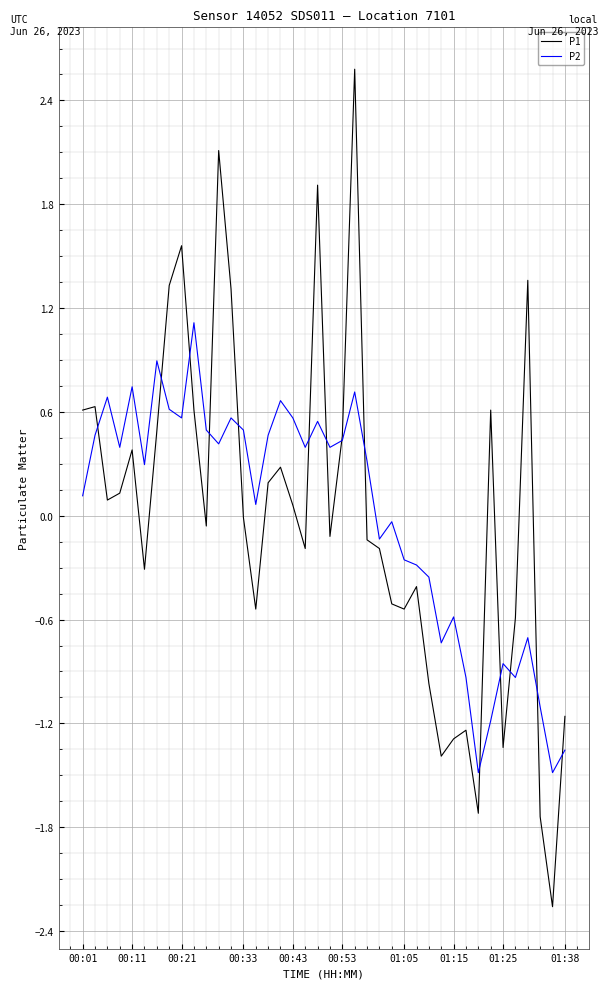

Which series has the largest range (max minus min)?

P1